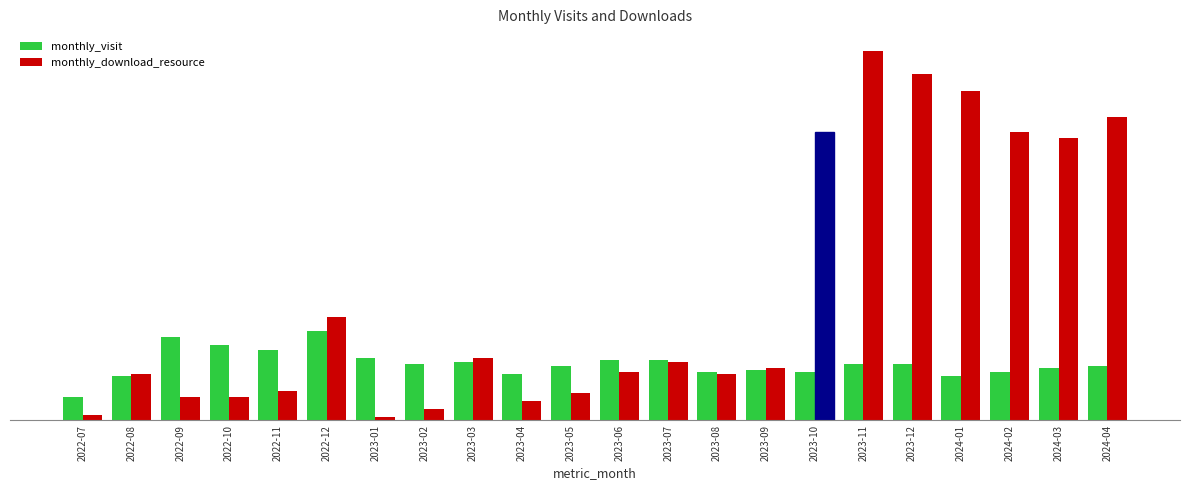

What is the spread (max minus min) of values at 2023-04?

14